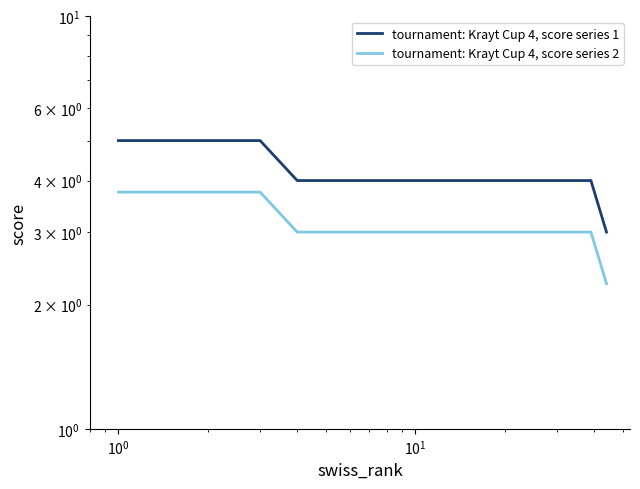

What is the average value of the tournament: Krayt Cup 4, score series 2 series?

3.0